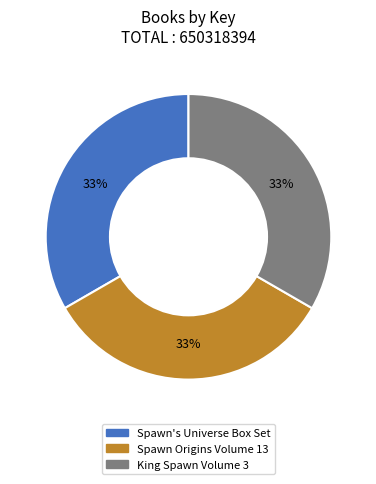

Do Spawn Origins Volume 13 and King Spawn Volume 3 together represent more than half of the pie?

Yes